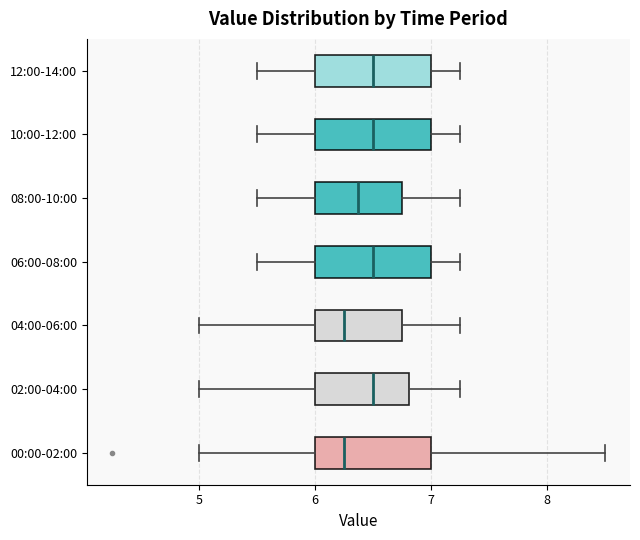

Reading bottom to top, transcribe this box plot: for each box, give where its median line is, the range the box spans, and where its two whiskers end, as read against the x-axis. The values are not printed on the chart, so give them approximately, as read against the axis.

00:00-02:00: median 6.3, box 6.0 to 7.0, whiskers 5.0 to 8.5
02:00-04:00: median 6.5, box 6.0 to 6.8, whiskers 5.0 to 7.3
04:00-06:00: median 6.3, box 6.0 to 6.8, whiskers 5.0 to 7.3
06:00-08:00: median 6.5, box 6.0 to 7.0, whiskers 5.5 to 7.3
08:00-10:00: median 6.4, box 6.0 to 6.8, whiskers 5.5 to 7.3
10:00-12:00: median 6.5, box 6.0 to 7.0, whiskers 5.5 to 7.3
12:00-14:00: median 6.5, box 6.0 to 7.0, whiskers 5.5 to 7.3